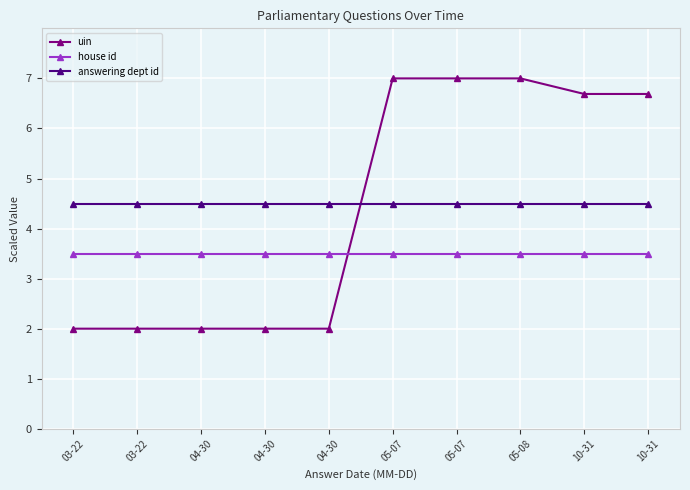

Is this an area chart (filled region under the line)?

No